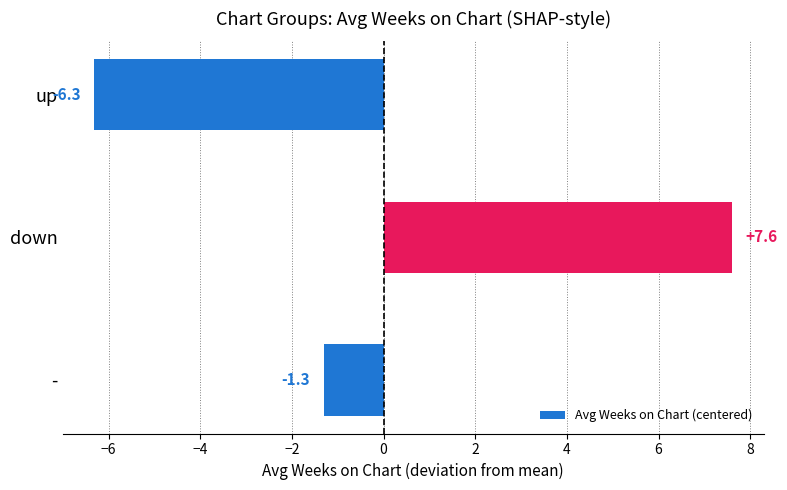

What is the difference between the second highest and minimum values?

5.0